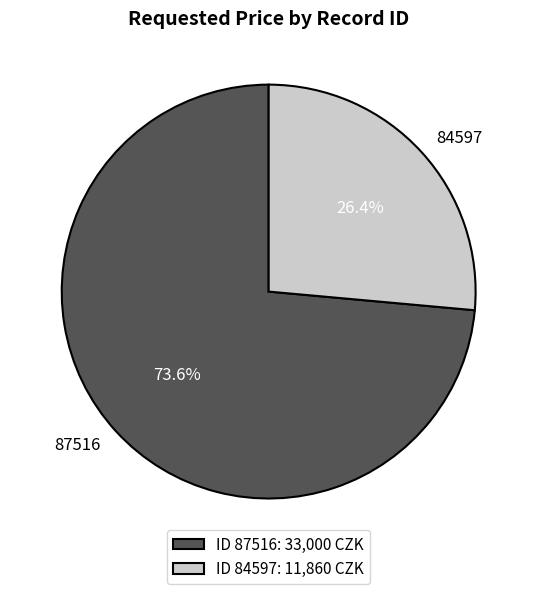

To the nearest percent, what percentage of the pie is 84597?

26%